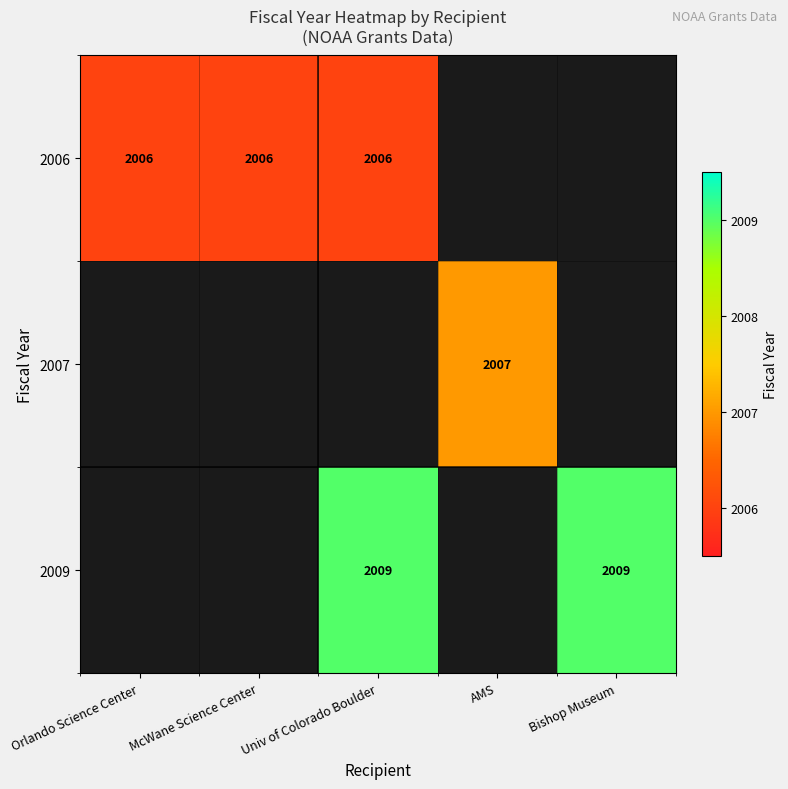

The 2006 series shows 2006 at McWane Science Center. True or false?

True